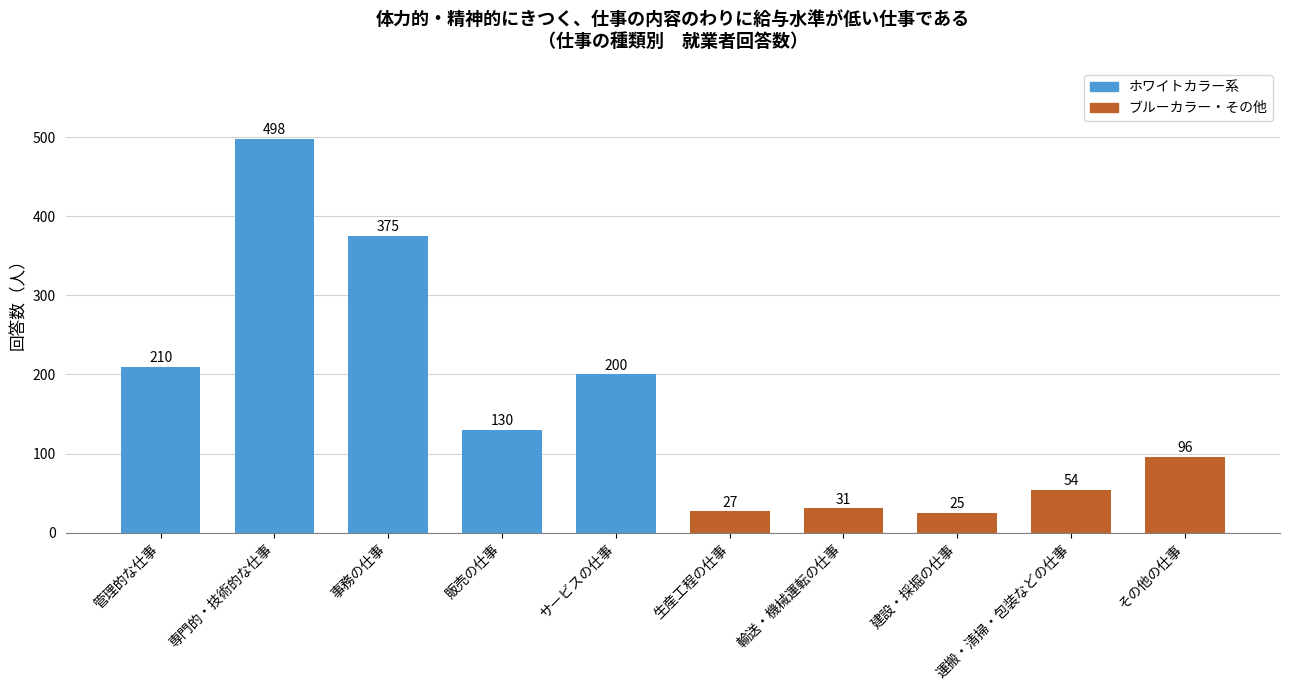

What is the minimum value shown in the chart?

25